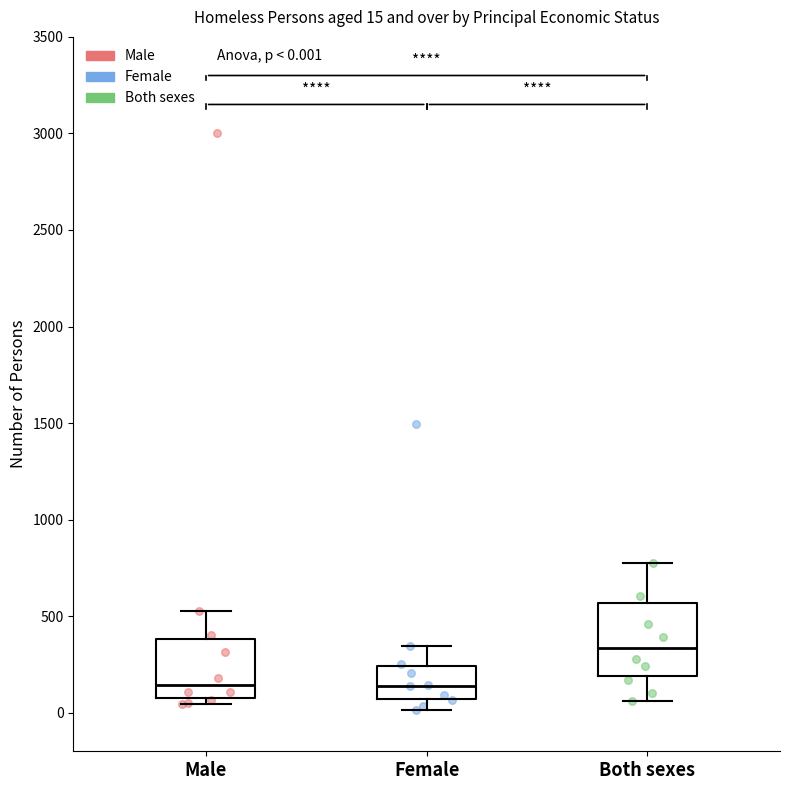

Which box has the highest median line?

Both sexes